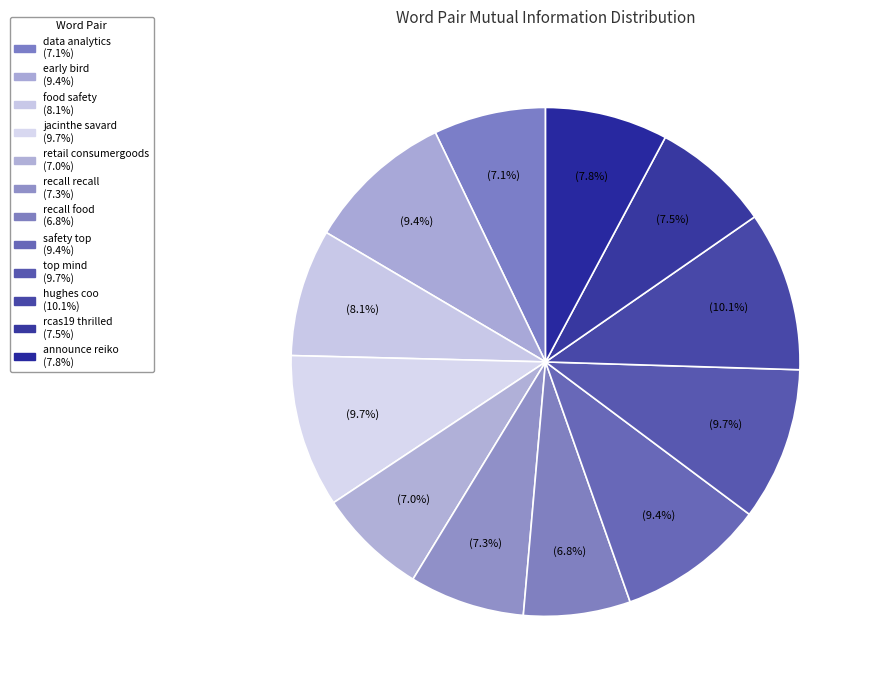

Is there a majority slice in this chart?

No